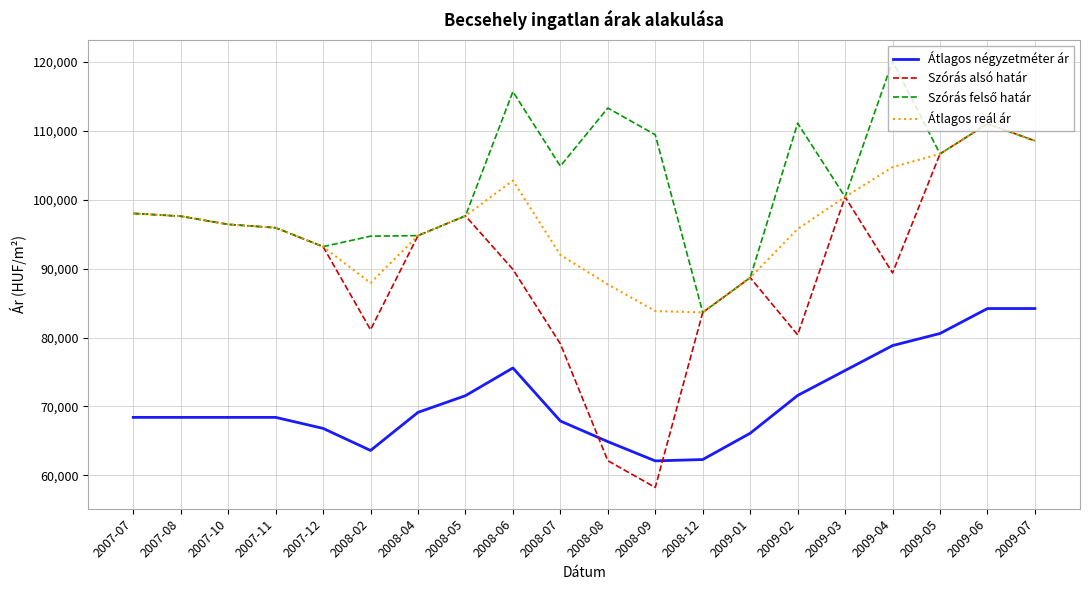

True or false: Átlagos négyzetméter ár and Átlagos reál ár cross at least once.

False